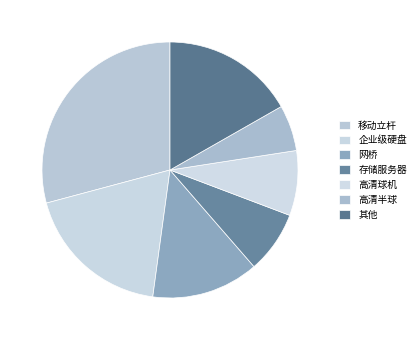

How many segments does this pie chart have?

7